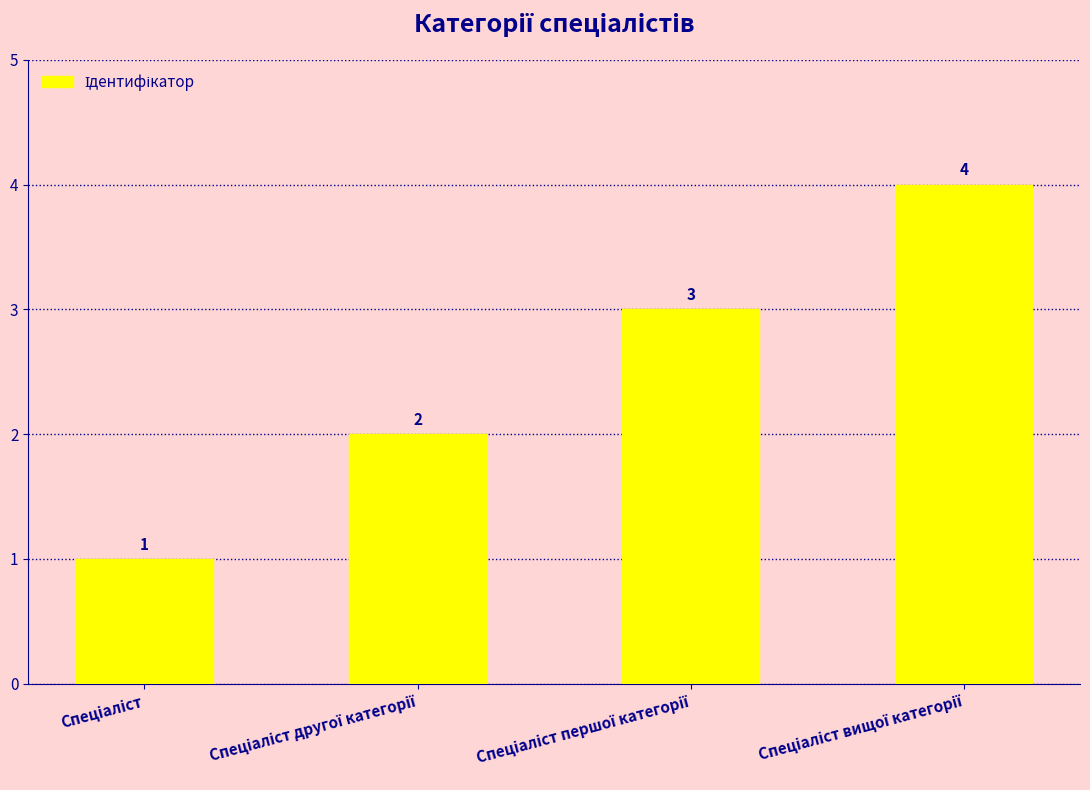

Reading left to right, extract all data points from this chart.

1	2	3	4